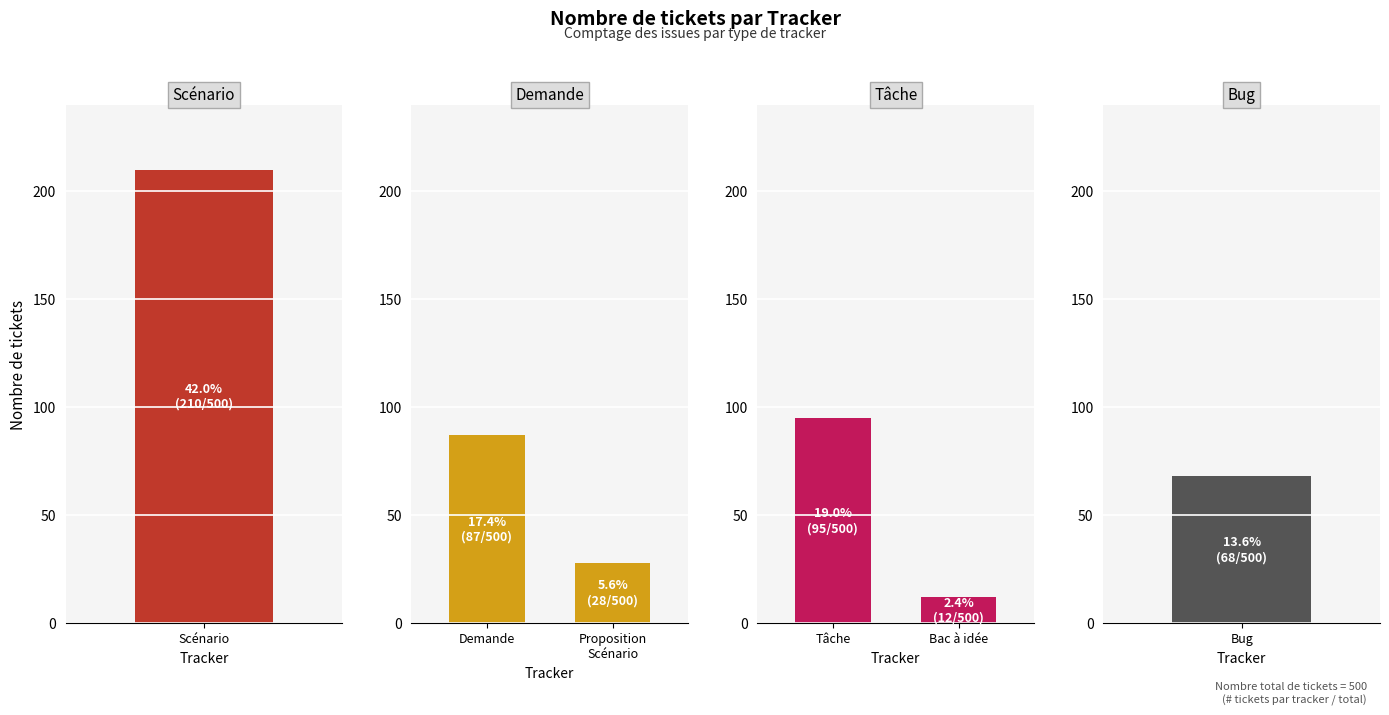

At Scénario, list the series in order from largest to smallest.

Tâche, Demande